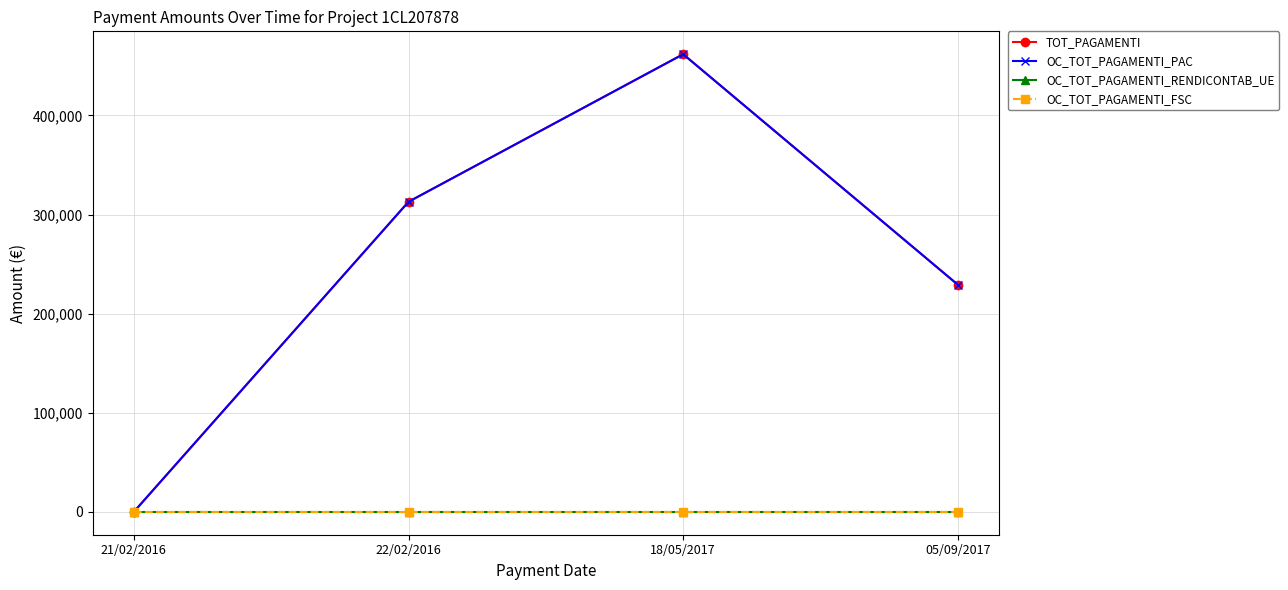

Rank the series at 21/02/2016 from lowest to highest value.

TOT_PAGAMENTI, OC_TOT_PAGAMENTI_PAC, OC_TOT_PAGAMENTI_RENDICONTAB_UE, OC_TOT_PAGAMENTI_FSC